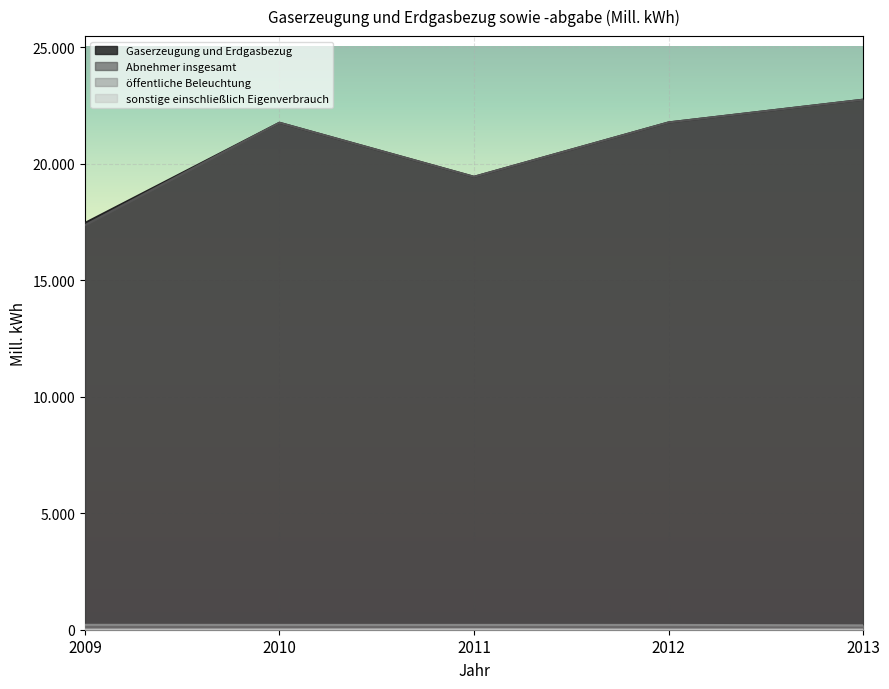

Between 2010 and 2013, which series saw the biggest shift?

Gaserzeugung und Erdgasbezug